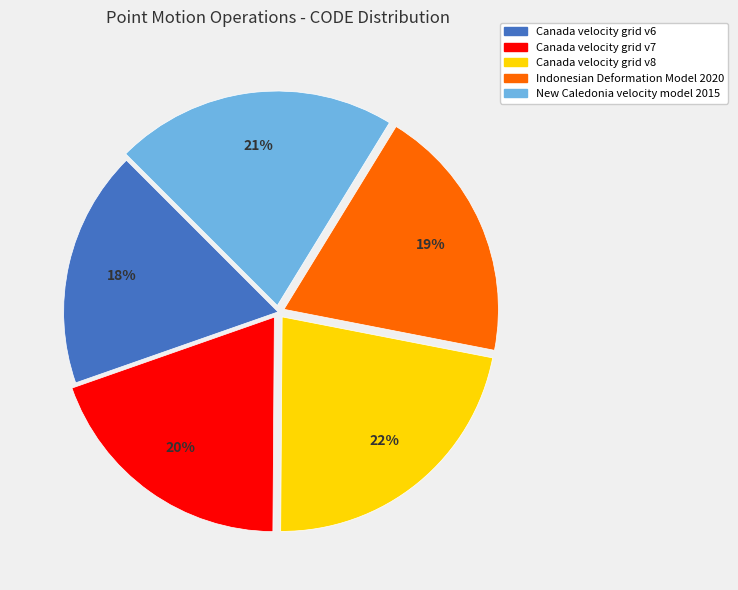

To the nearest percent, what is the combined percentage of Canada velocity grid v6 and New Caledonia velocity model 2015?

39%